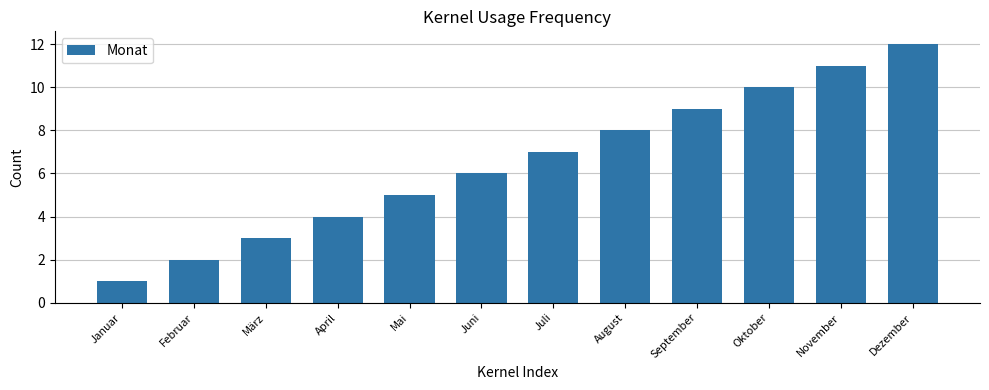

Reading left to right, what are all the values shown in this chart?

1	2	3	4	5	6	7	8	9	10	11	12